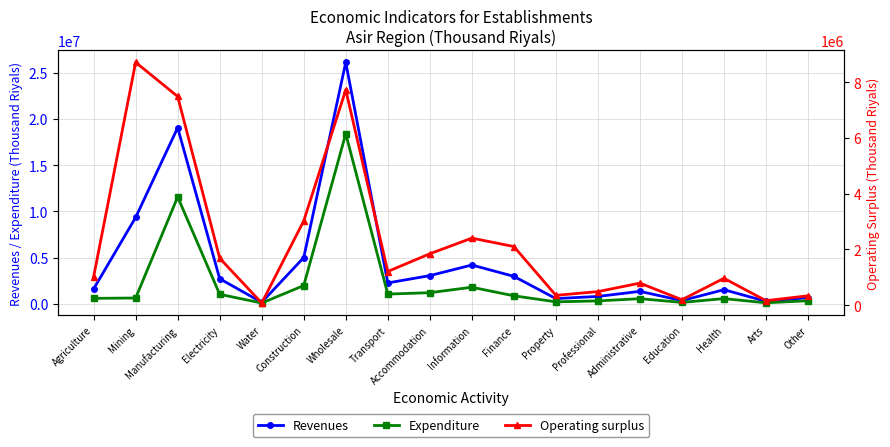

True or false: Operating surplus and Revenues intersect in this chart.

False